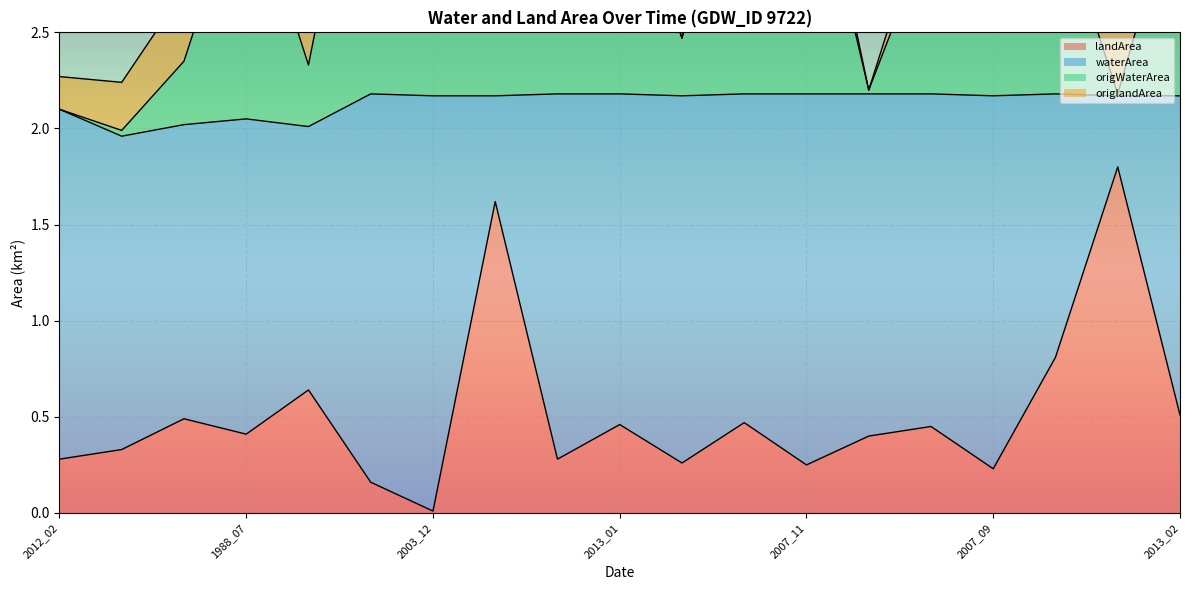

Does the chart display data point markers on the line(s)?

No